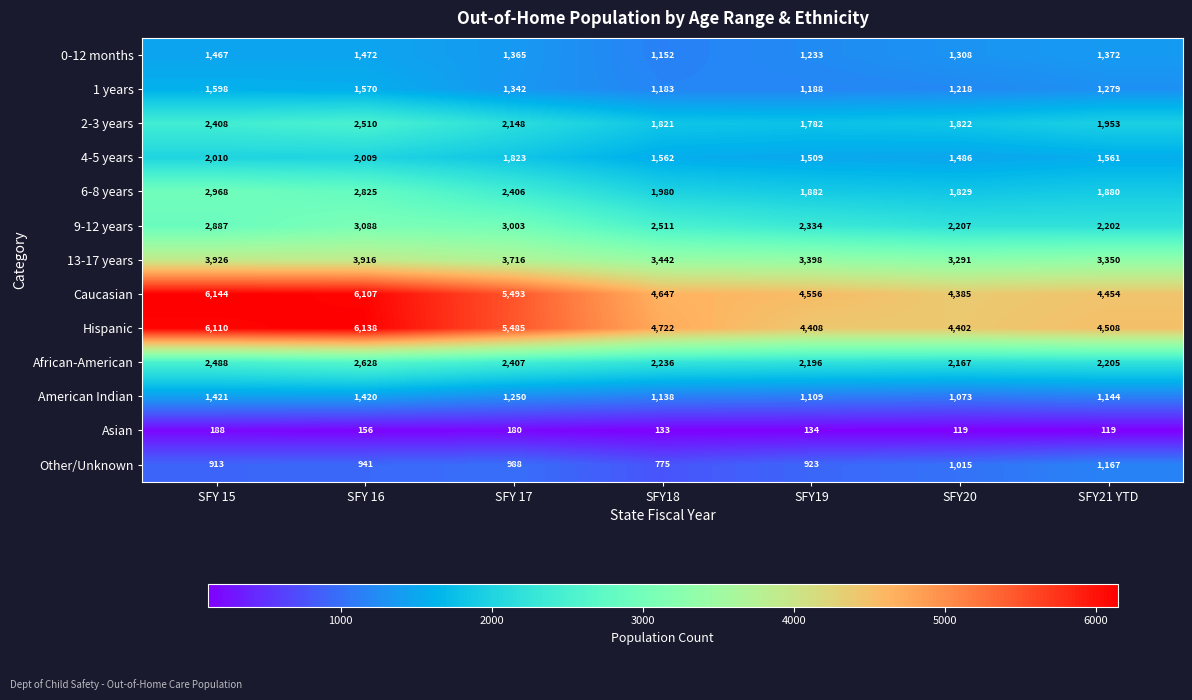

Which series has the largest total across all categories?

Caucasian